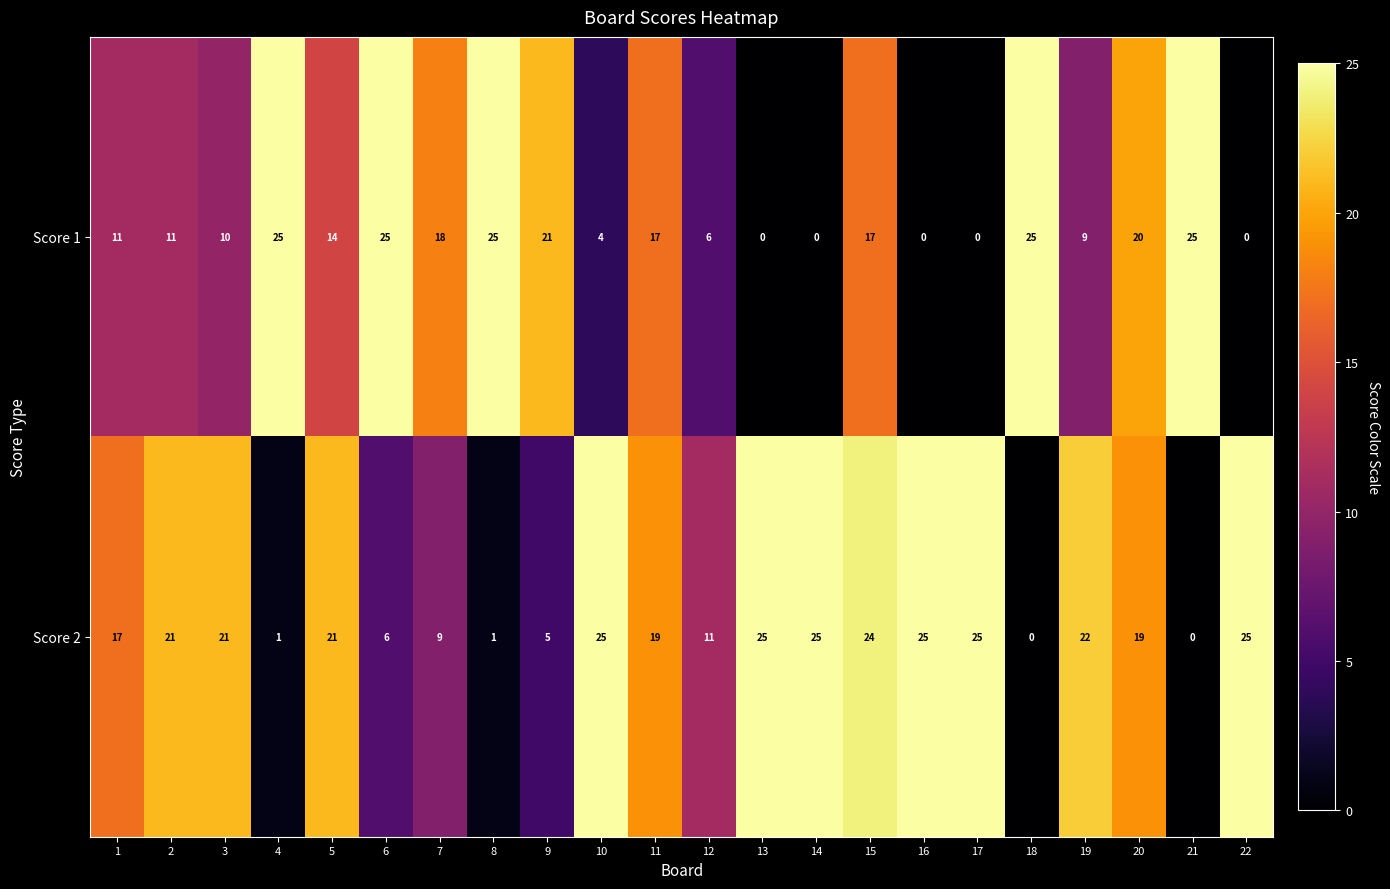

True or false: Score 1 has a value of 17 at 15.

True